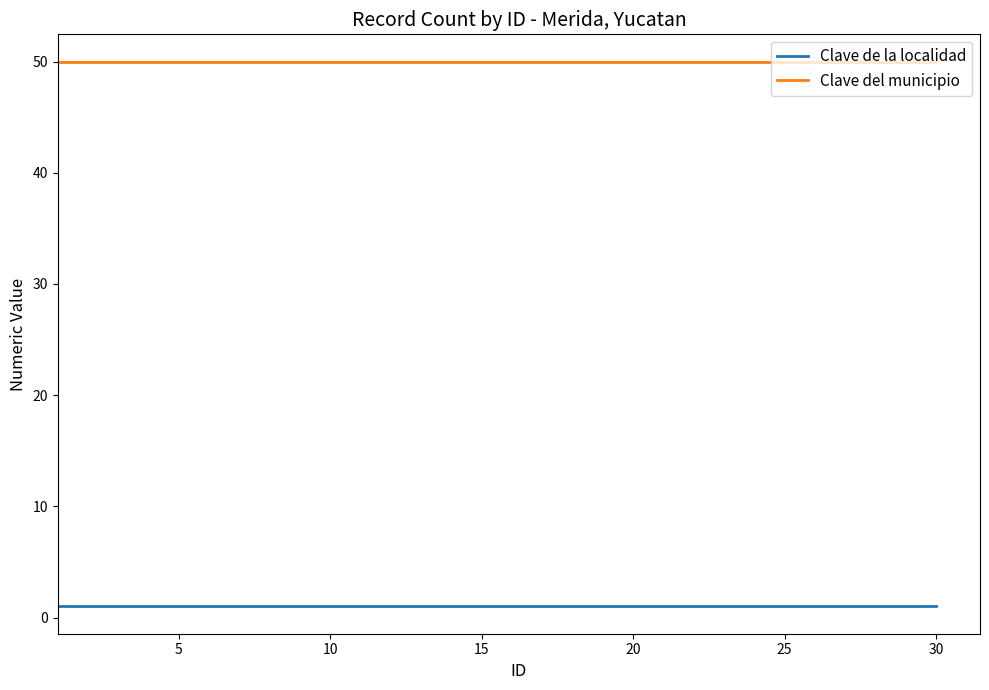

Reading left to right, transcribe all the data shown in this chart.

Clave de la localidad: 1	1	1	1	1	1	1	1	1	1	1	1	1	1	1	1	1	1	1	1	1	1	1	1	1	1	1	1	1	1
Clave del municipio: 50	50	50	50	50	50	50	50	50	50	50	50	50	50	50	50	50	50	50	50	50	50	50	50	50	50	50	50	50	50